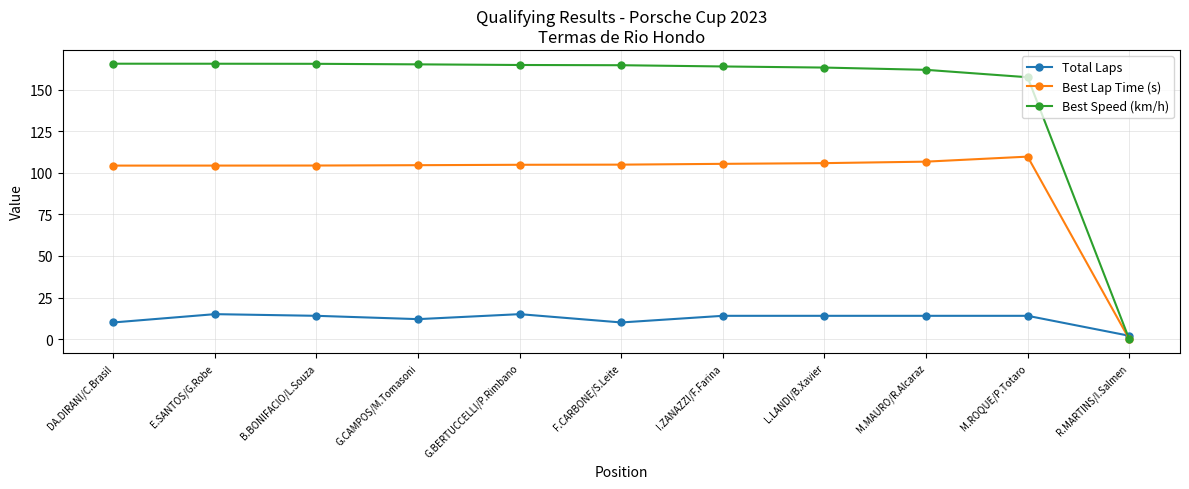

Which series ends up on top after the final intersection of Total Laps and Best Lap Time (s)?

Total Laps